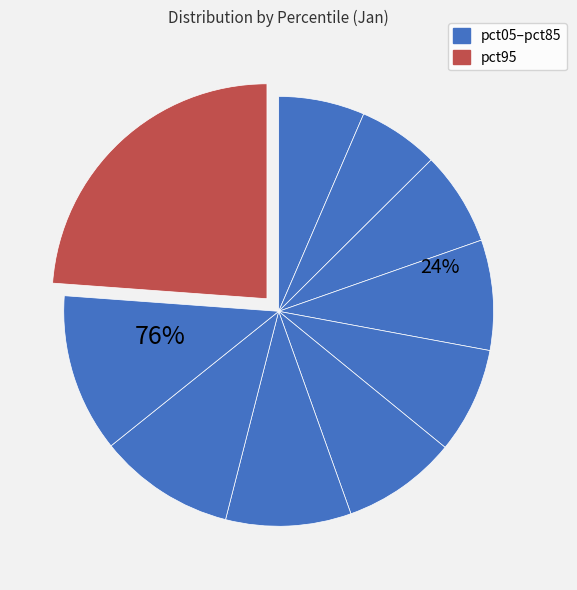

Which category has the biggest portion of the pie?

pct95